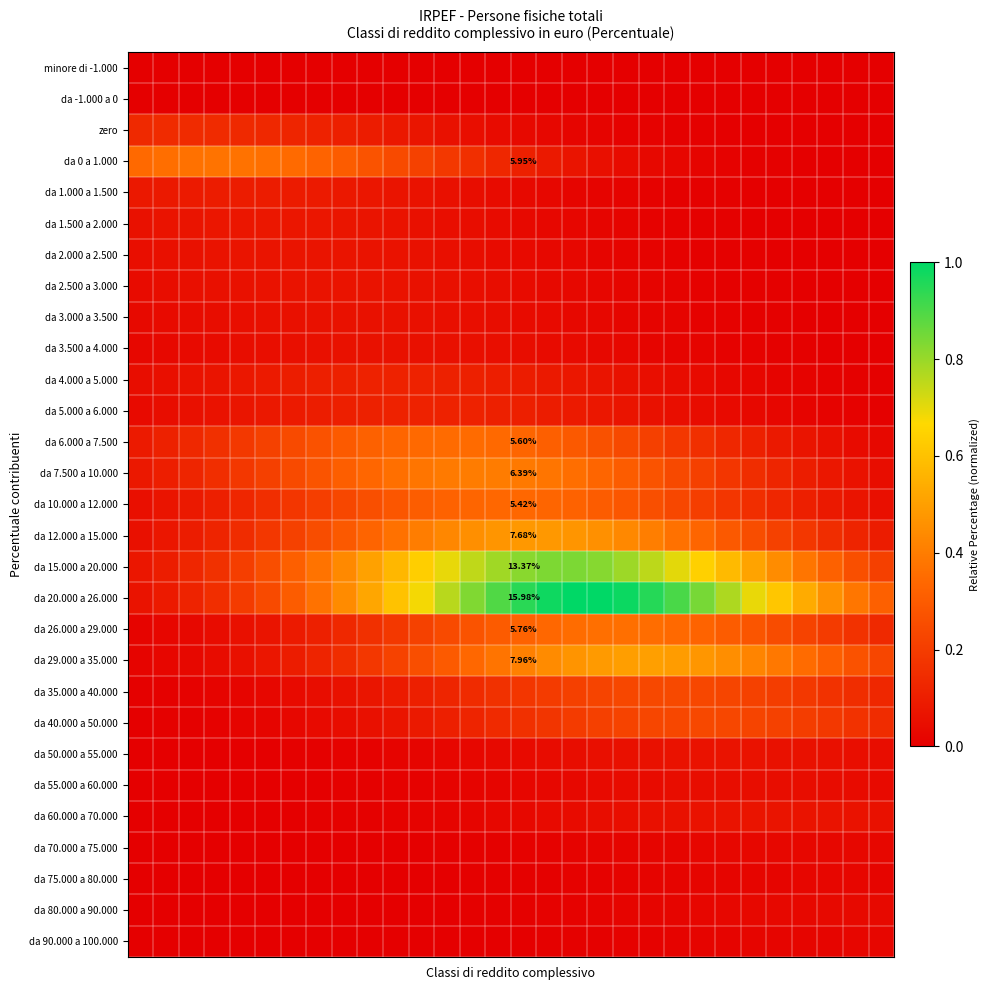

Which has a higher value, 10 or 24?

10